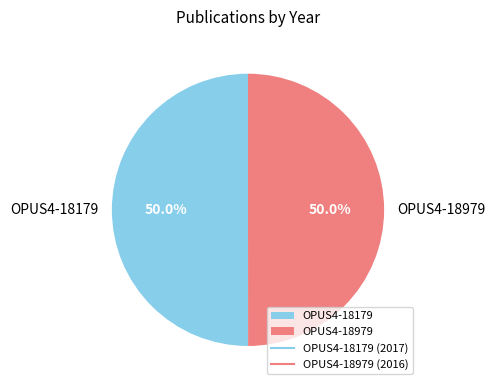

How many slices are in this pie chart?

2